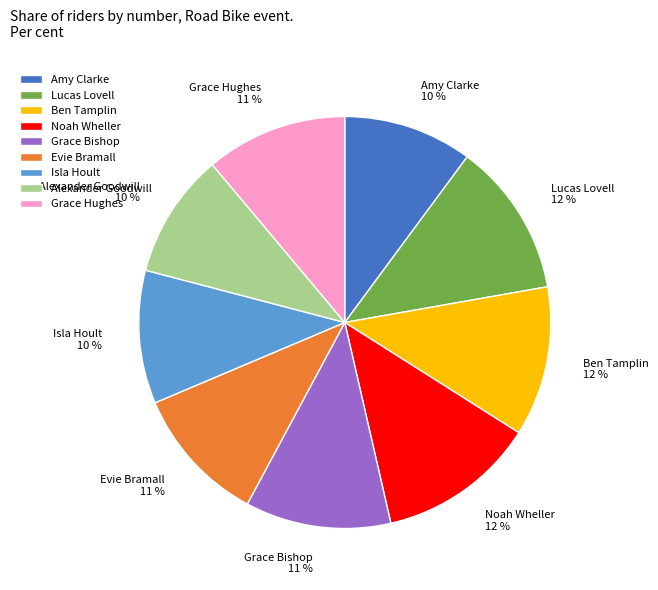

Does Alexander Goodwill account for over 50% of the chart?

No